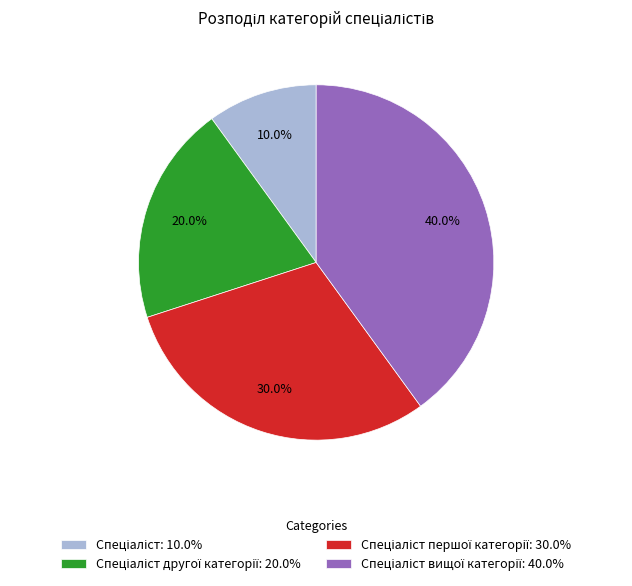

Is there a majority slice in this chart?

No